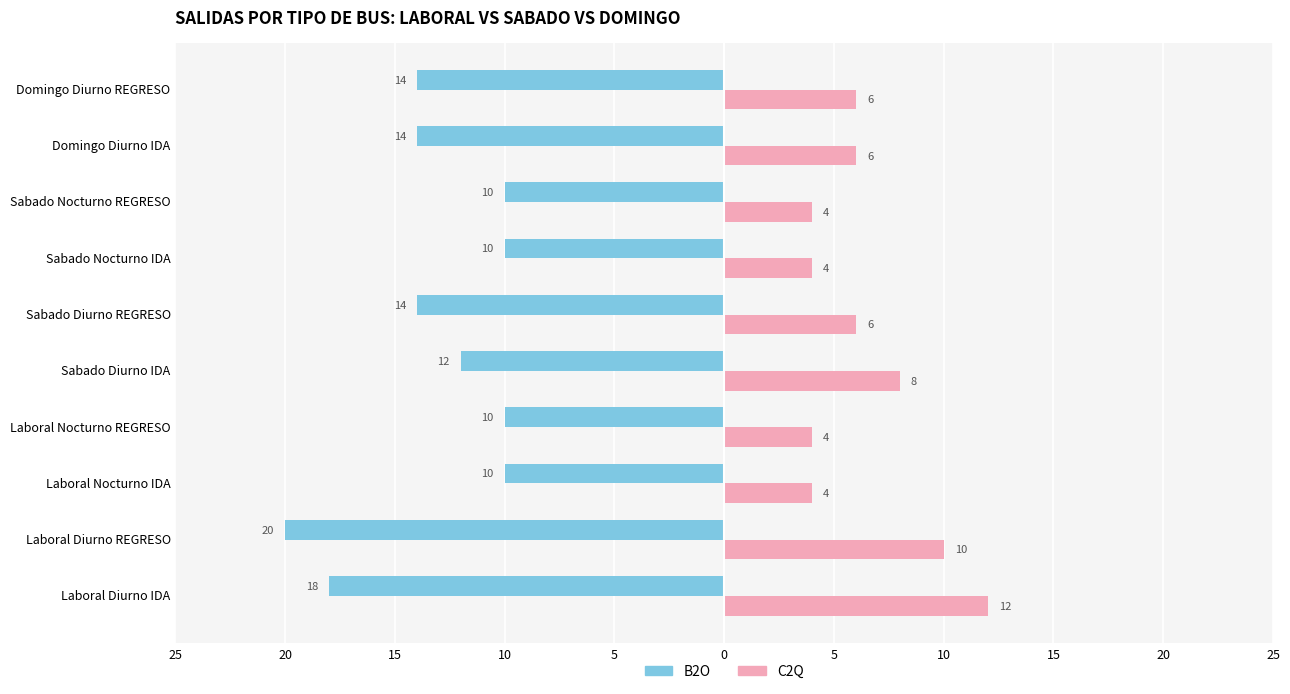

What is the highest value of the C2Q series?

12